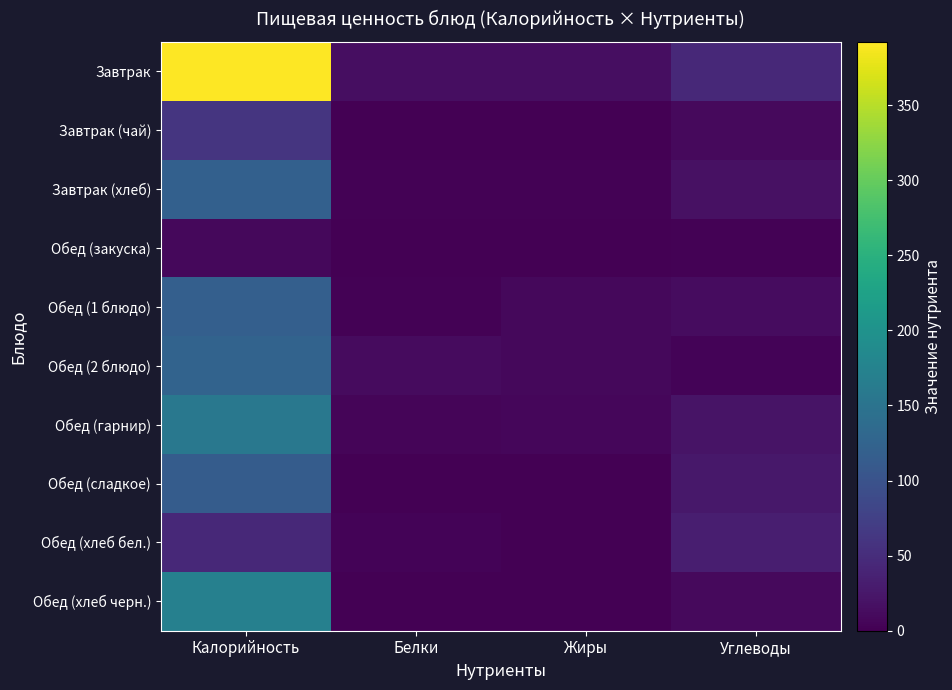

Which category has the lowest value across all series?

Белки